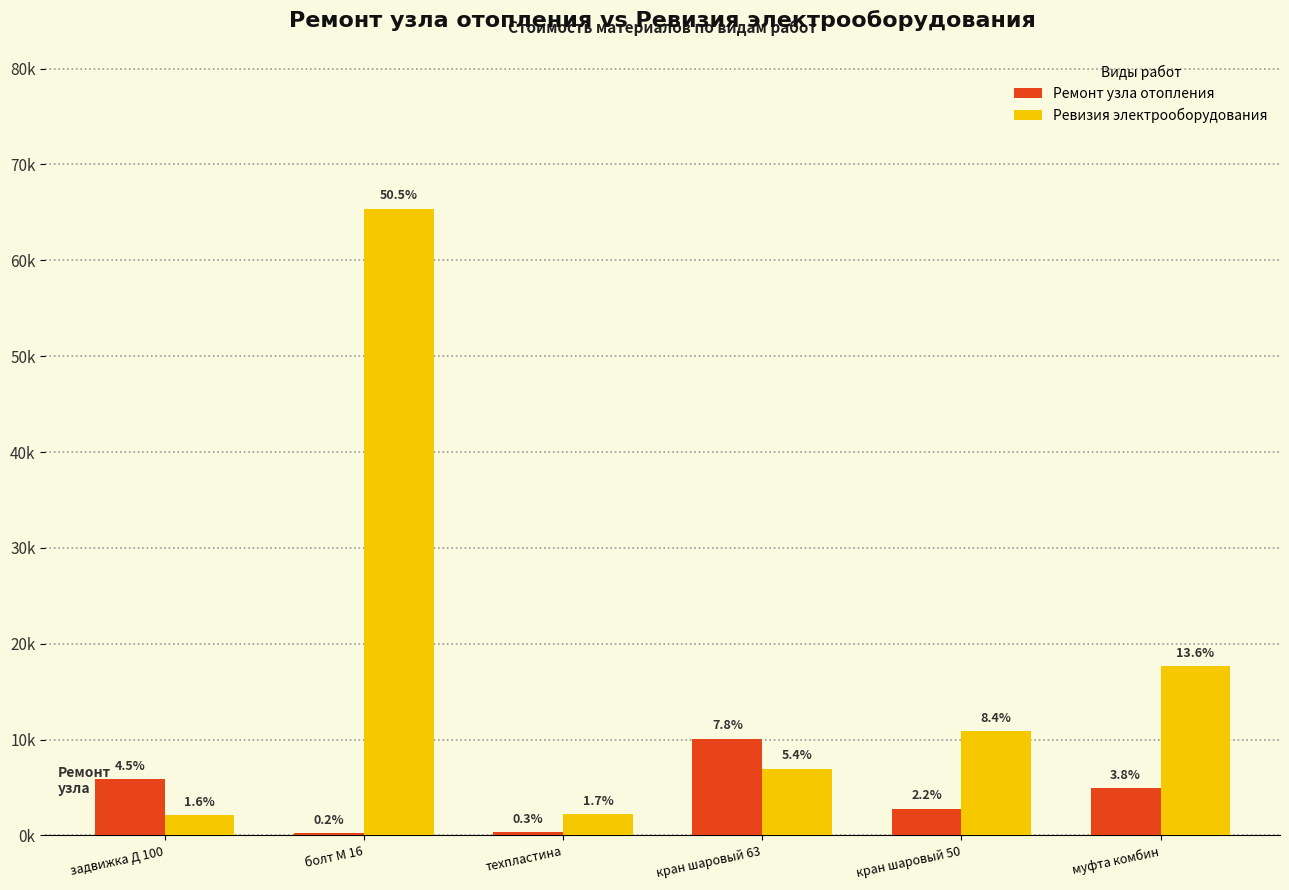

Are the bars horizontal?

No